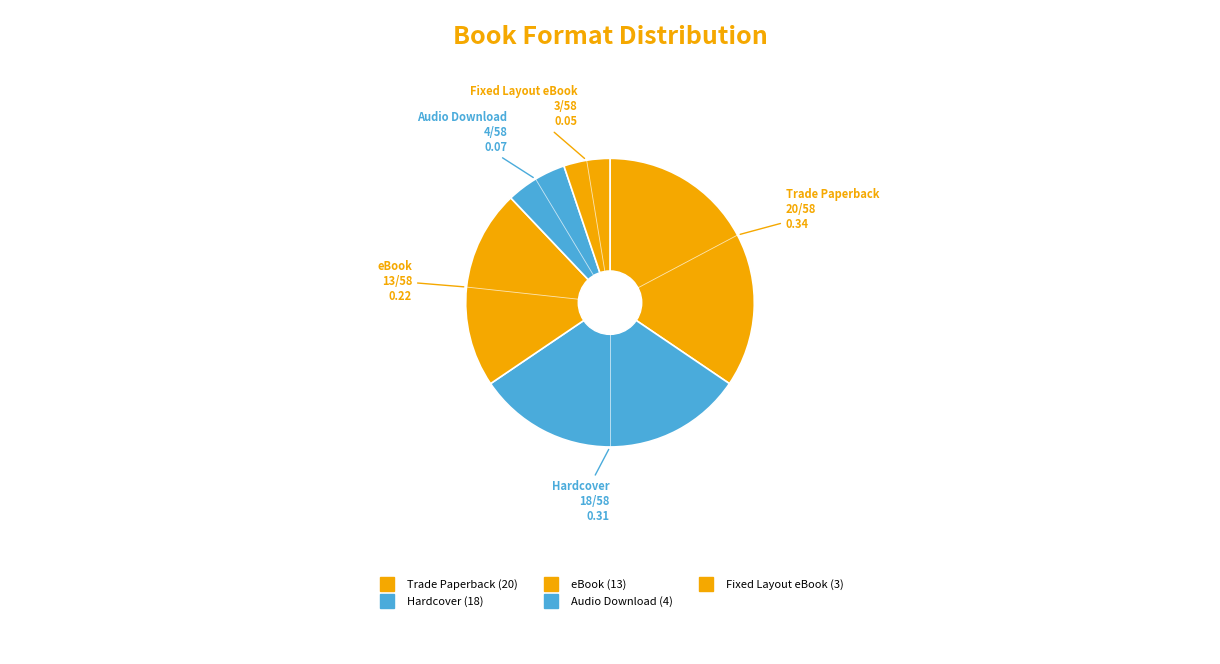

How many slices are in this pie chart?

5